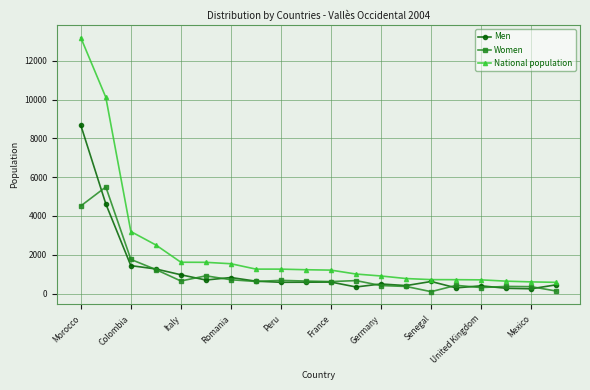

Which series has the widest spread of values?

National population